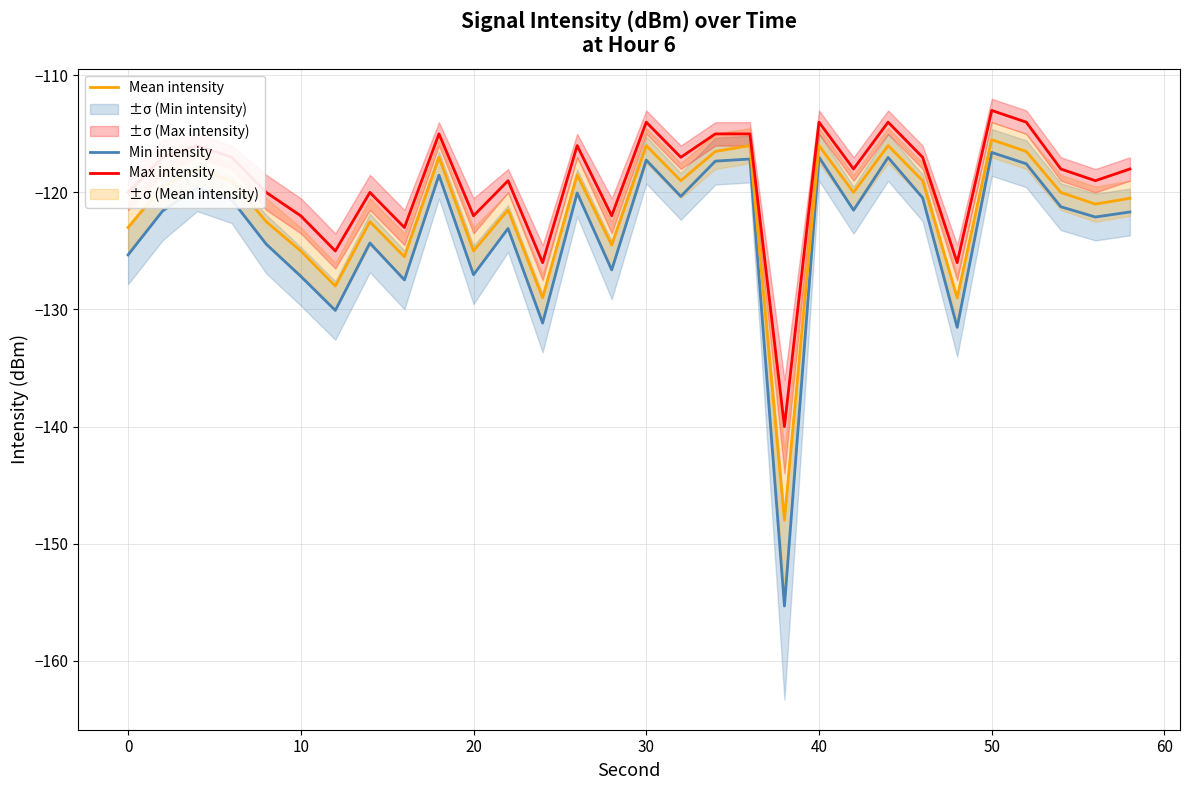

At which label does Mean intensity reach its peak?

50